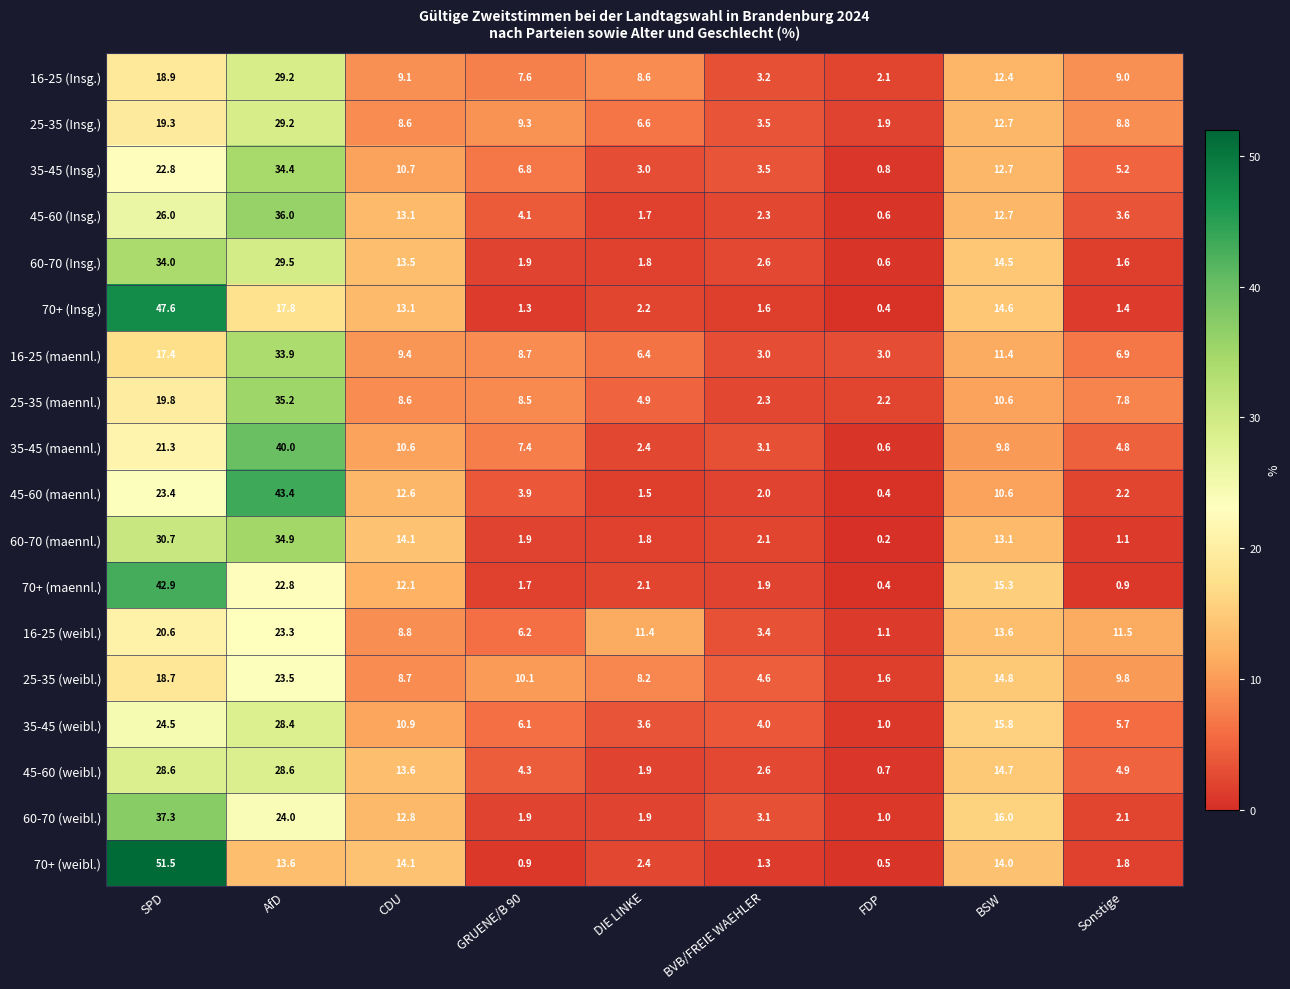

At which label is 60-70 (Insg.) closest to 17?

BSW